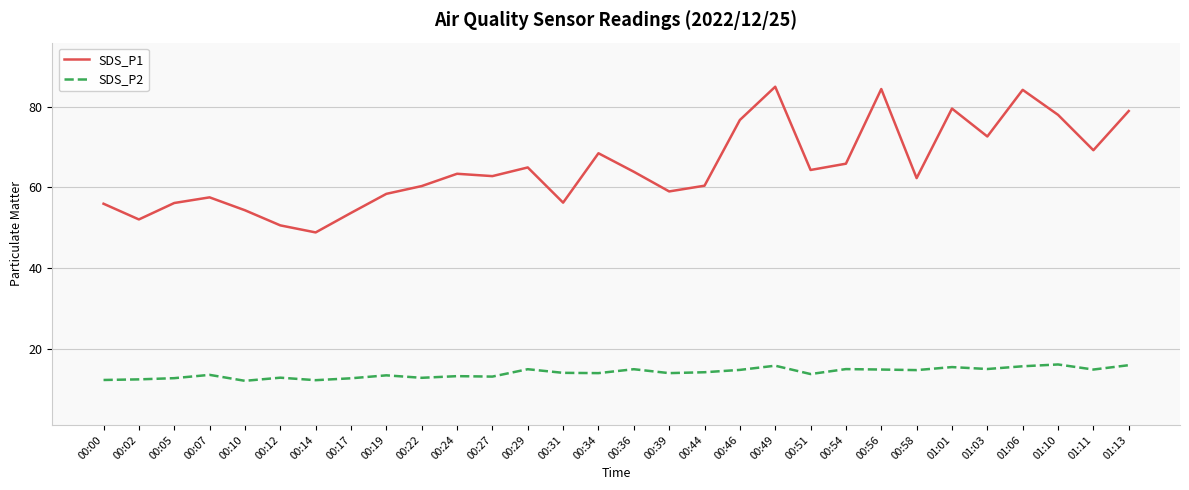

Rank the series by their maximum value, from highest to lowest.

SDS_P1, SDS_P2